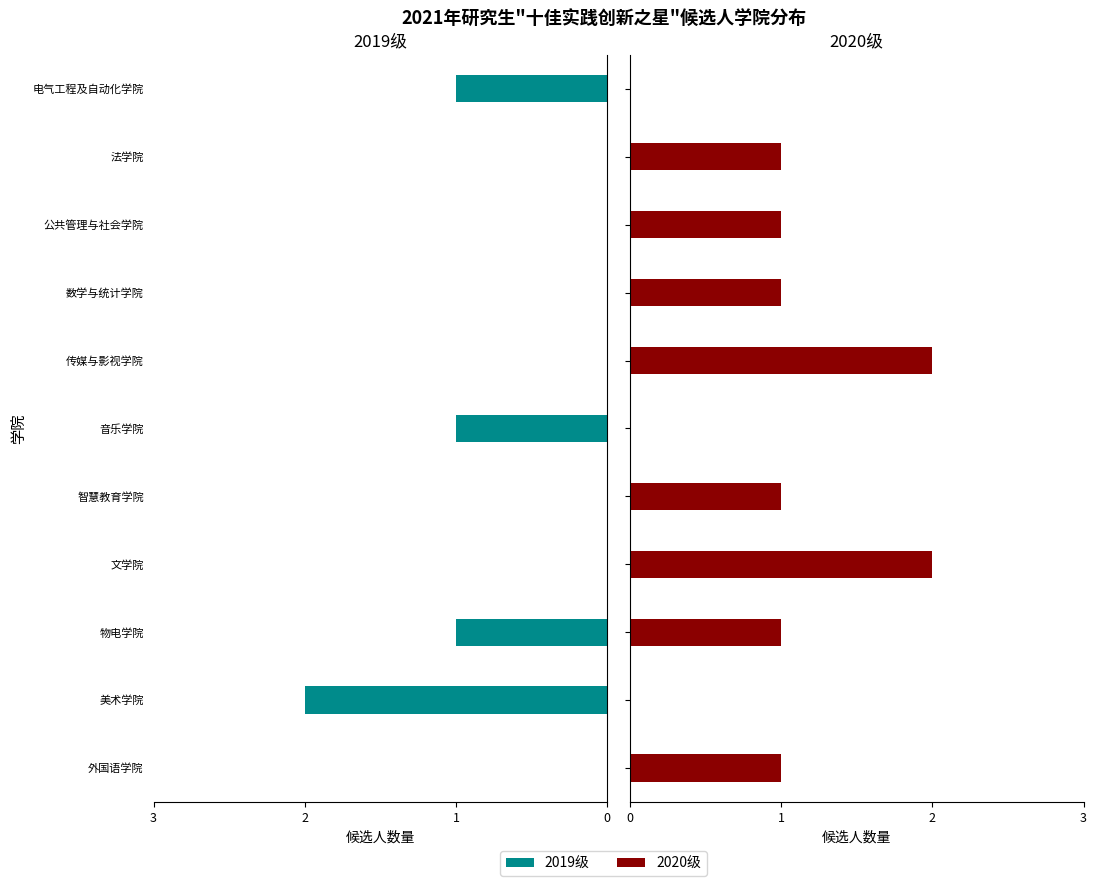

Reading left to right, transcribe all the data shown in this chart.

2019级: 0	2	1	0	0	1	0	0	0	0	1
2020级: 1	0	1	2	1	0	2	1	1	1	0